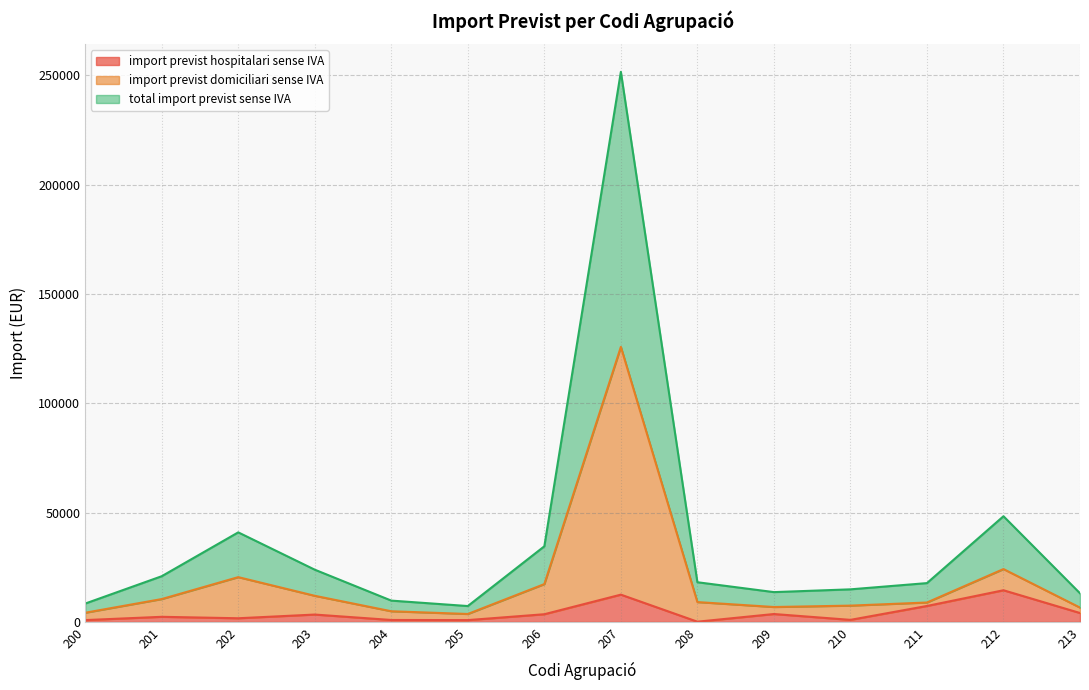

The value of import previst hospitalari sense IVA at 208 is 158.6. True or false?

False